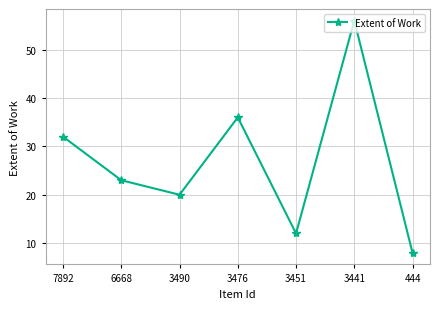

The value at 7892 is 53. True or false?

False